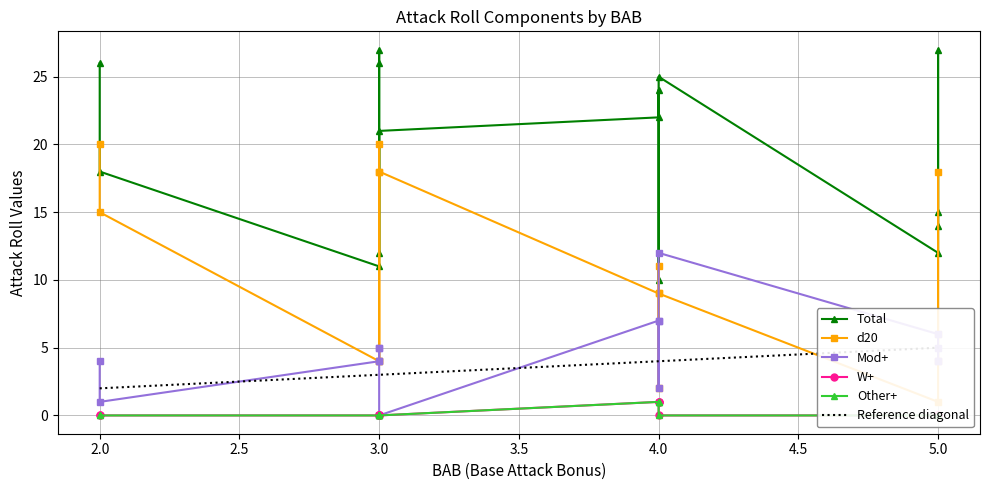

True or false: Mod+ and W+ intersect in this chart.

False